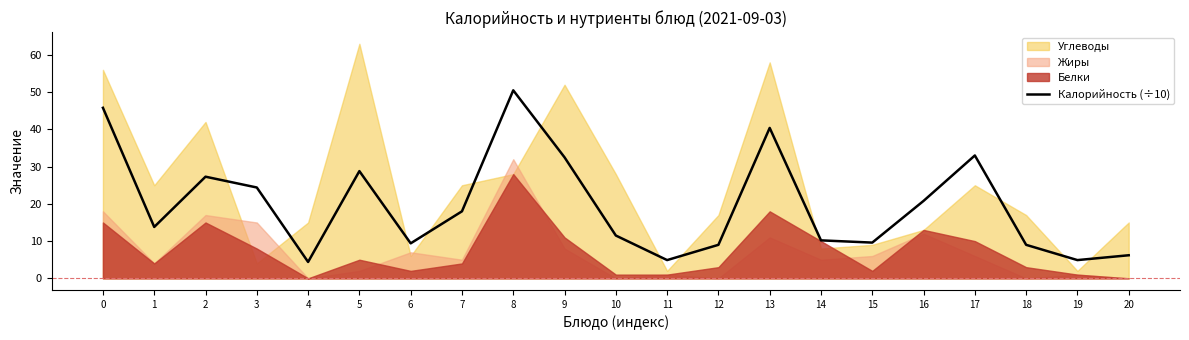

The chart shows a value of 27.3 at 2. True or false?

True